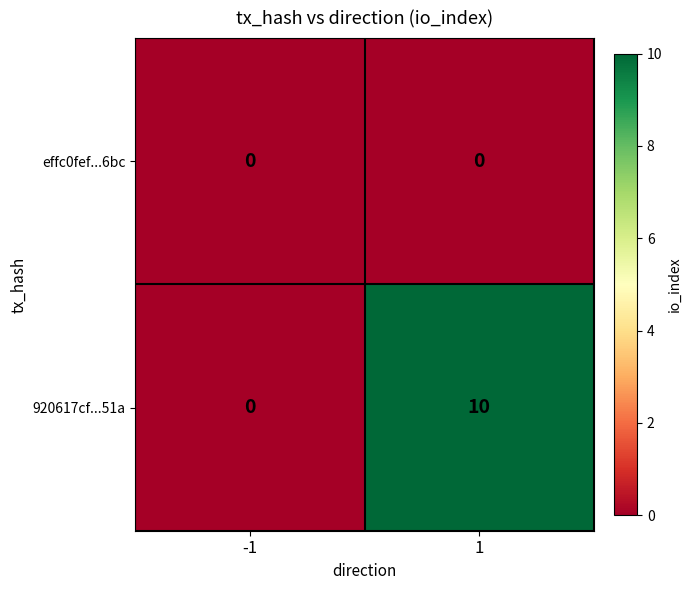

At 1, list the series in order from smallest to largest.

effc0fef...6bc, 920617cf...51a